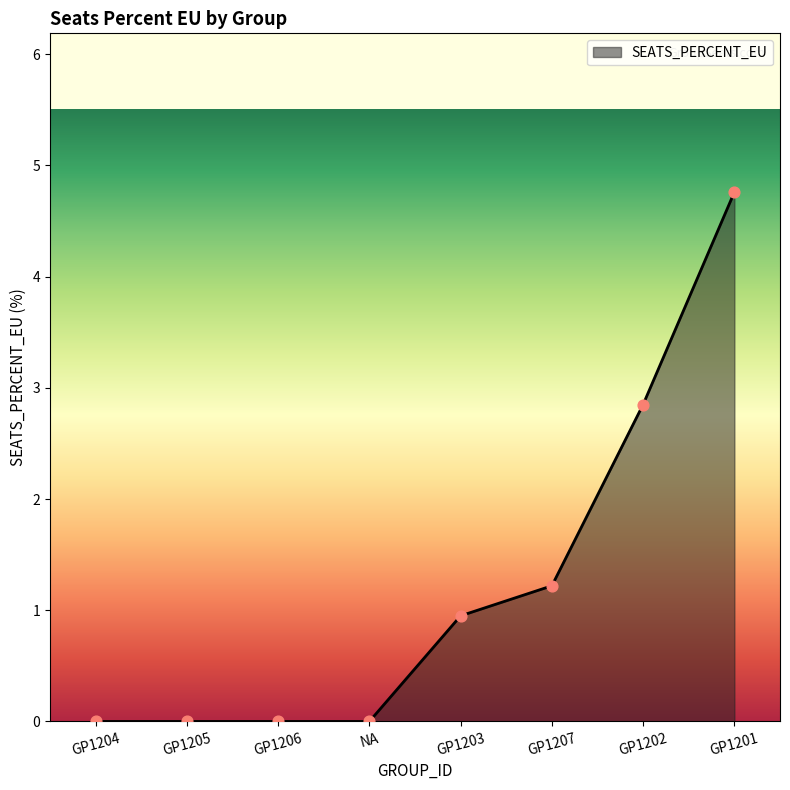

Between GP1201 and GP1204, which is larger?

GP1201